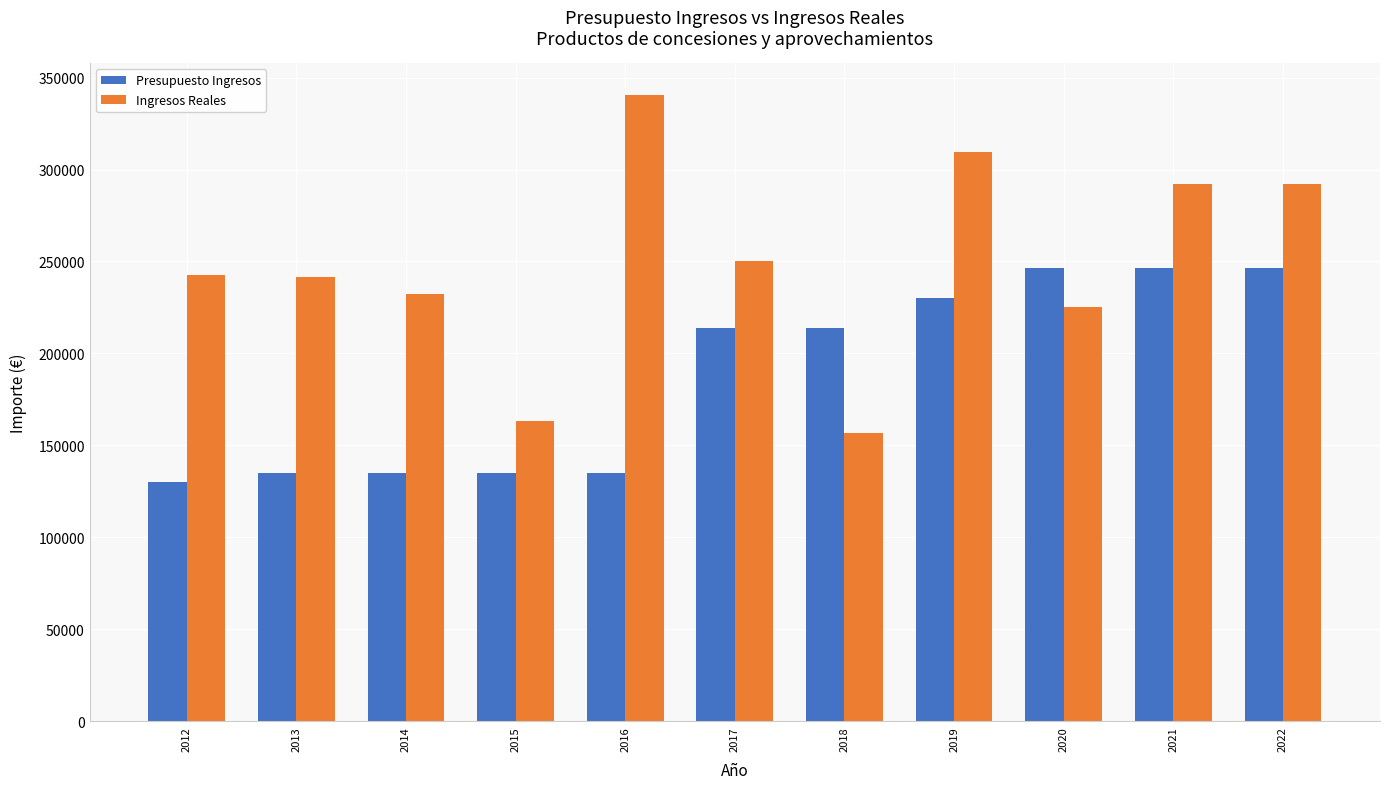

Is the value of Ingresos Reales at 2018 greater than the value of Presupuesto Ingresos at 2022?

No